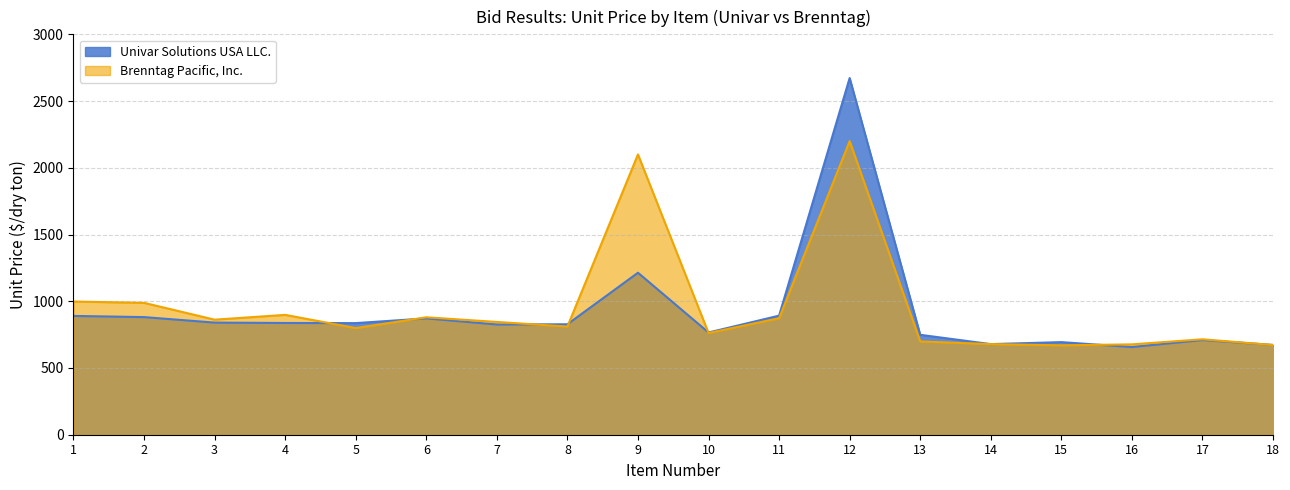

At which label does Univar Solutions USA LLC. reach its peak?

12